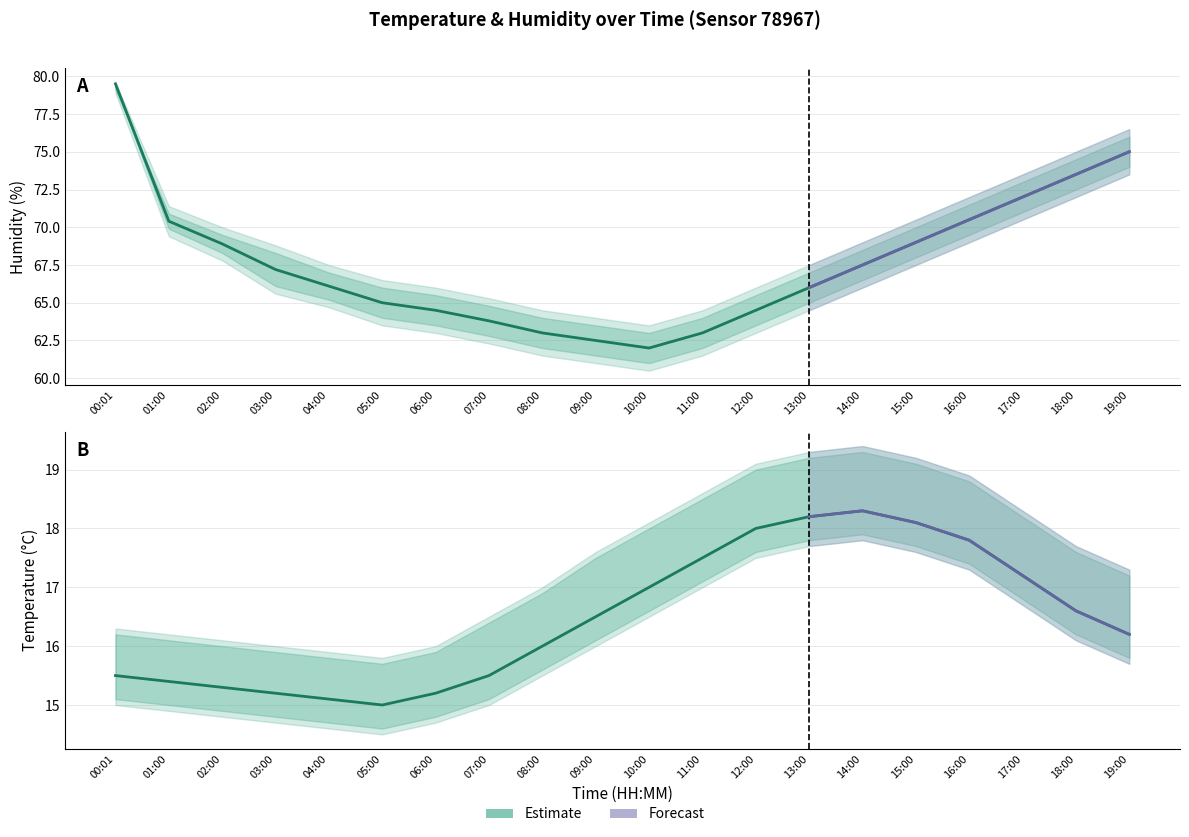

Reading right to left, transcribe all the data shown in this chart.

temperature: 16.2	16.6	17.2	17.8	18.1	18.3	18.2	18.0	17.5	17.0	16.5	16.0	15.5	15.2	15.0	15.1	15.2	15.3	15.4	15.5
temperature_upper: 17.3	17.7	18.3	18.9	19.2	19.4	19.3	19.1	18.6	18.1	17.6	17.0	16.5	16.0	15.8	15.9	16.0	16.1	16.2	16.3
temperature_lower: 15.7	16.1	16.7	17.3	17.6	17.8	17.7	17.5	17.0	16.5	16.0	15.5	15.0	14.7	14.5	14.6	14.7	14.8	14.9	15.0
humidity: 75.0	73.5	72.0	70.5	69.0	67.5	66.0	64.5	63.0	62.0	62.5	63.0	63.8	64.5	65.0	66.1	67.2	68.9	70.4	79.5
humidity_upper: 76.5	75.0	73.5	72.0	70.5	69.0	67.5	66.0	64.5	63.5	64.0	64.5	65.3	66.0	66.5	67.5	68.8	70.0	71.4	79.6
humidity_lower: 73.5	72.0	70.5	69.0	67.5	66.0	64.5	63.0	61.5	60.5	61.0	61.5	62.3	63.0	63.5	64.7	65.6	67.8	69.4	78.9